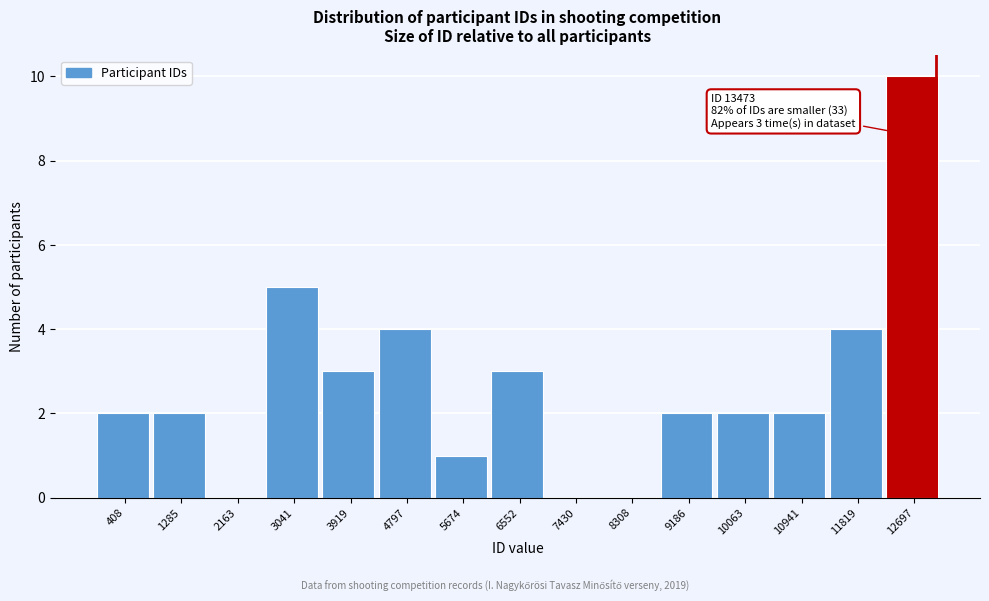

Reading left to right, list all the values displayed in this chart.

408=2	1285=2	2163=0	3041=5	3919=3	4797=4	5674=1	6552=3	7430=0	8308=0	9186=2	10063=2	10941=2	11819=4	12697=10